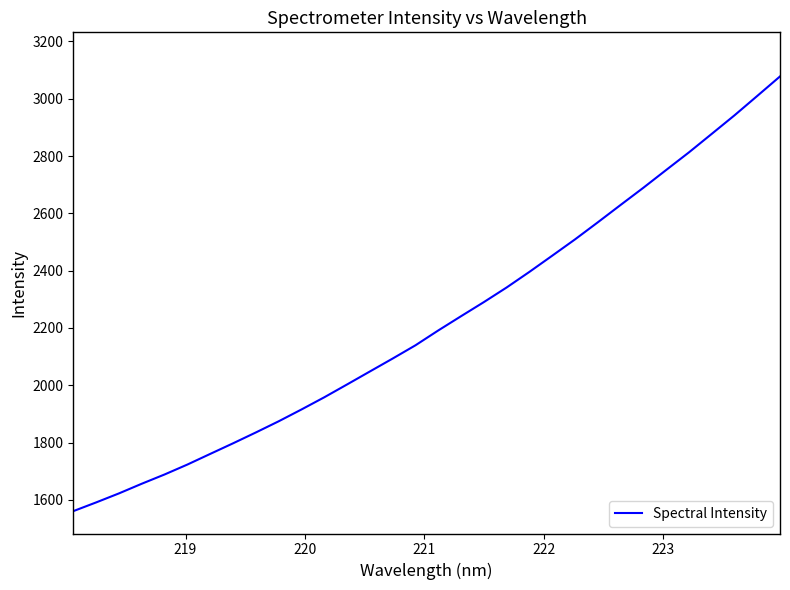

What is the maximum value shown in the chart?

3077.7